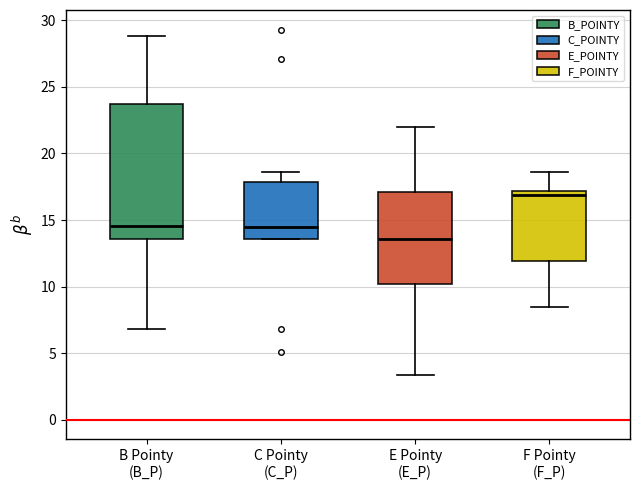

Reading left to right, read every box against the y-axis: the position of its median line, the range the box covers, and the ends of its whiskers. The values are not printed on the chart, so give them approximately, as read against the axis.

B Pointy (B_P): median 14.5, box 13.5 to 23.5, whiskers 7.0 to 29.0
C Pointy (C_P): median 14.5, box 13.5 to 18.0, whiskers 13.5 to 18.5
E Pointy (E_P): median 13.5, box 10.0 to 17.0, whiskers 3.5 to 22.0
F Pointy (F_P): median 17.0 (just below the box's upper edge), box 12.0 to 17.0, whiskers 8.5 to 18.5